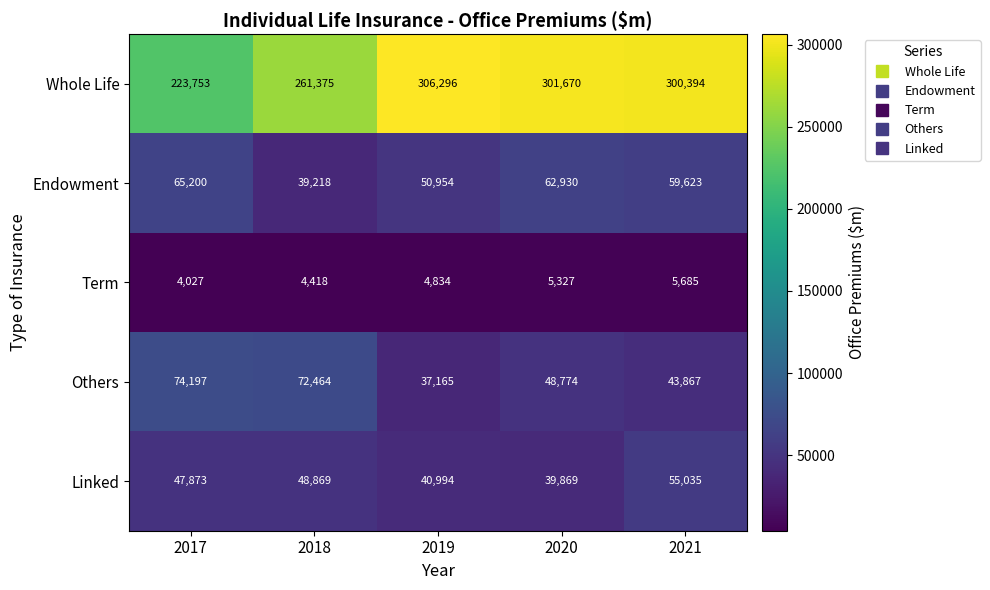

List the series in order of their peak value, highest first.

Whole Life, Others, Endowment, Linked, Term